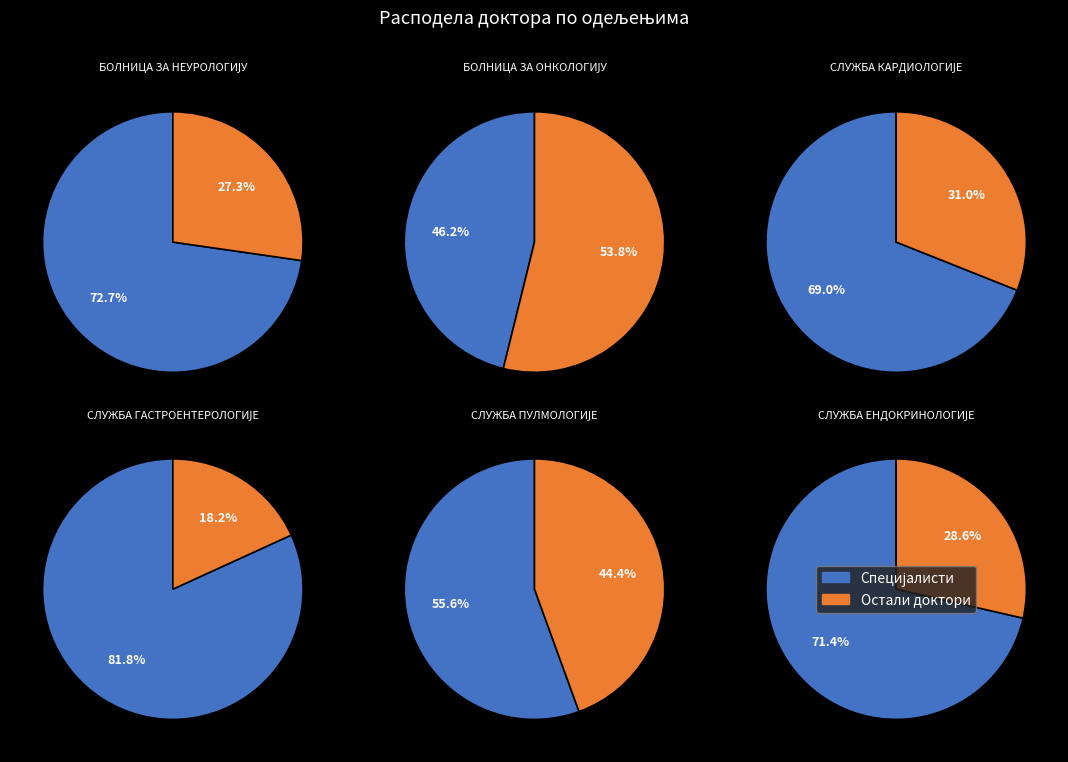

What is the largest slice in the pie chart?

СЛУЖБА ГАСТРОЕНТЕРОЛОГИЈЕ